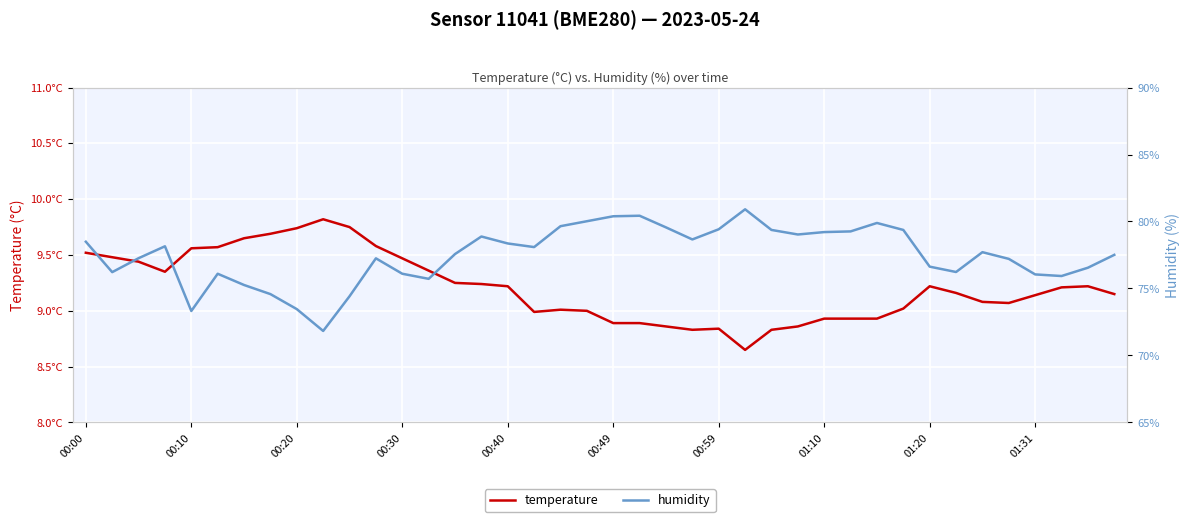

How many categories are shown in the chart?

40